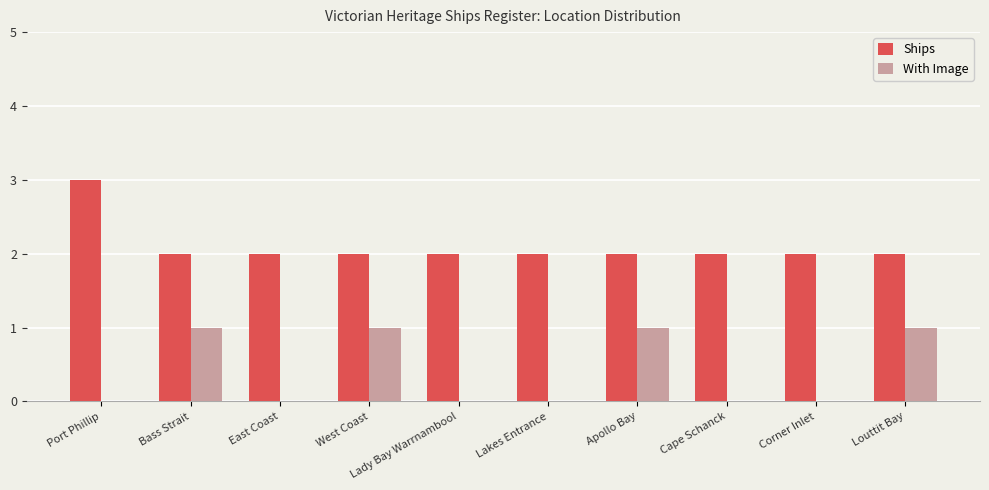

Which label corresponds to the largest value in the chart?

Port Phillip